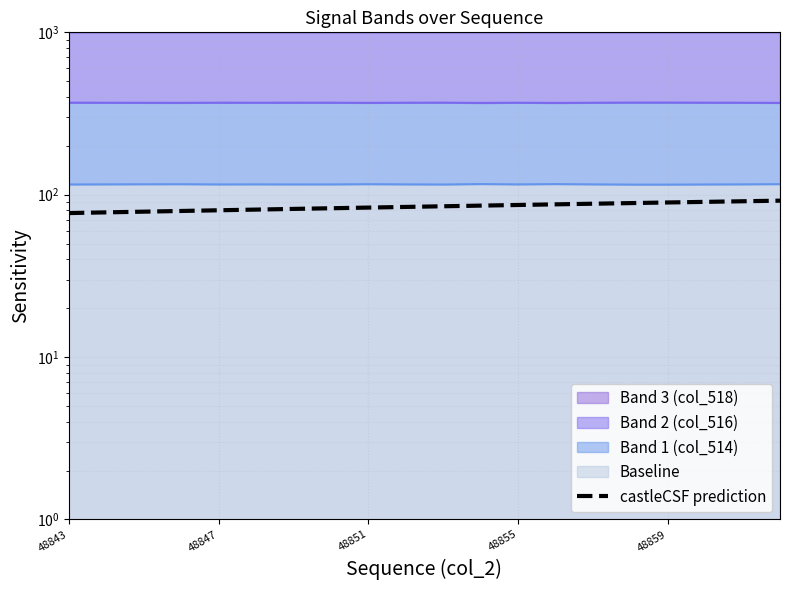

Does the chart have visible grid lines?

Yes